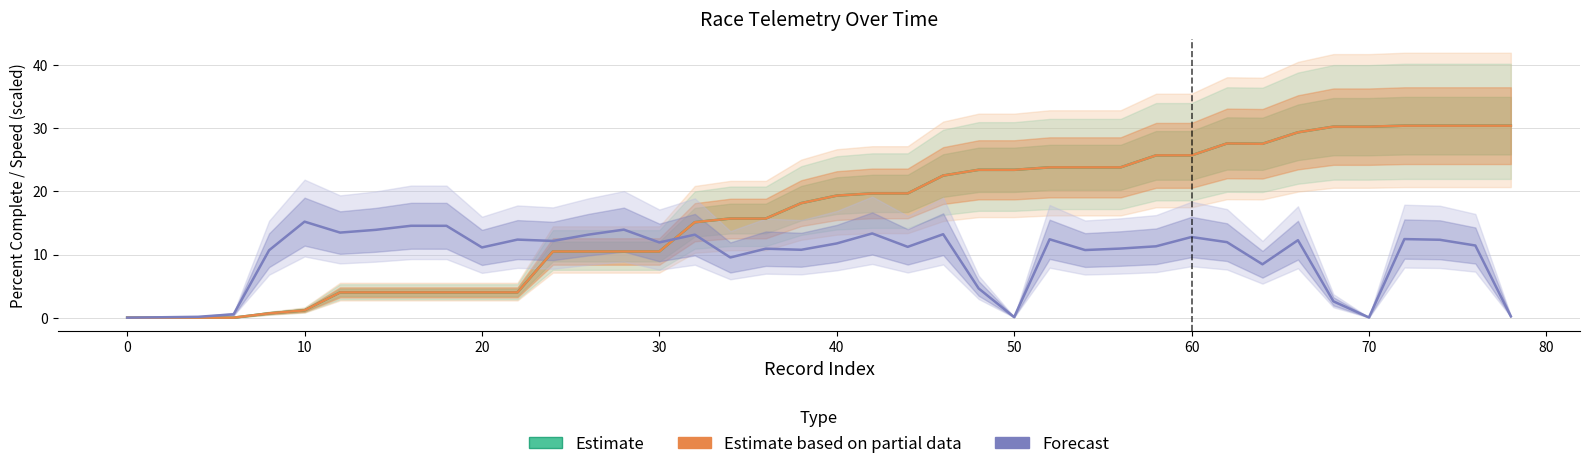

Is it true that Estimate based on partial data equals 22.4 at 16?

False